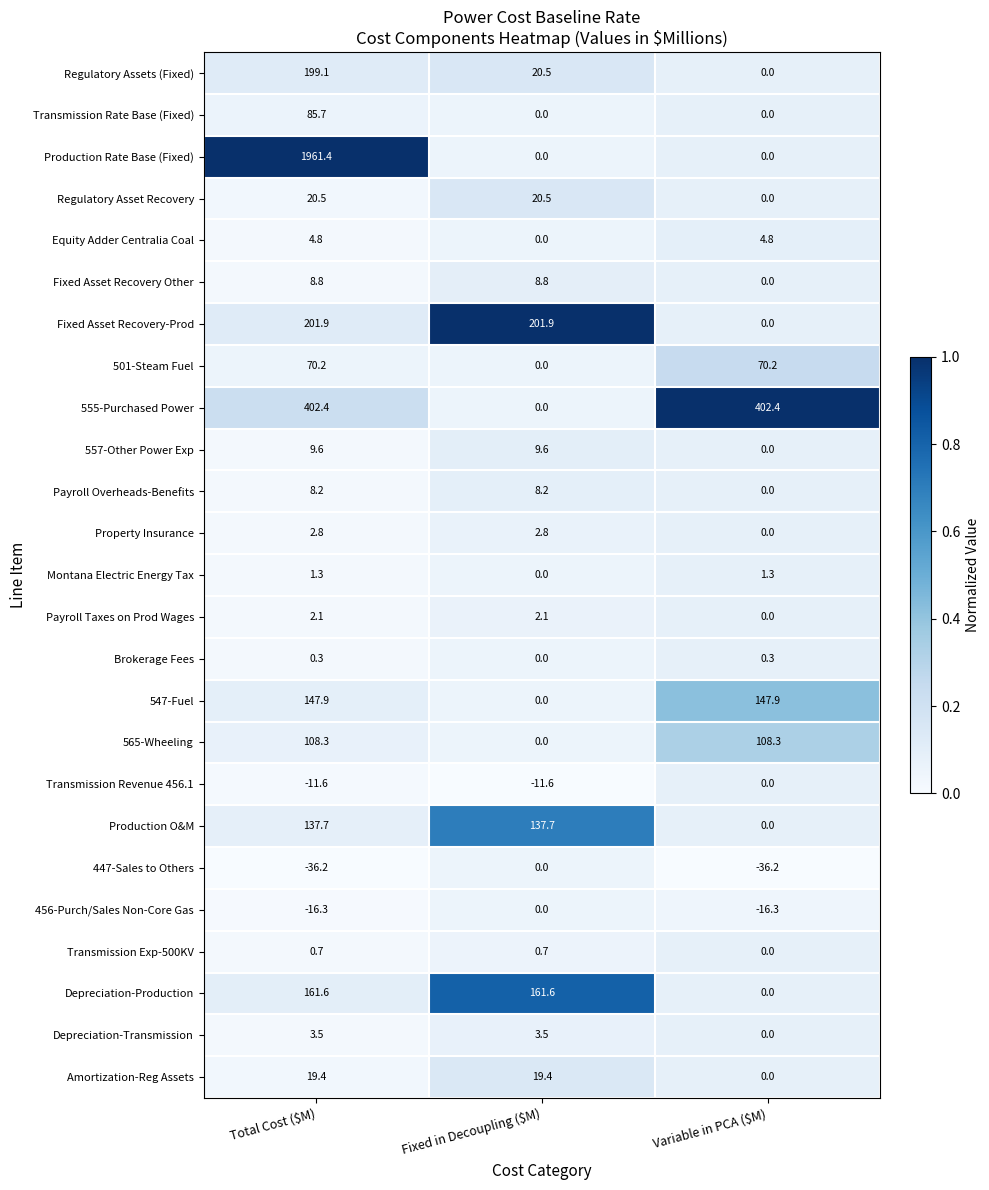

At which category does the chart reach its peak across all series?

Total Cost ($M)